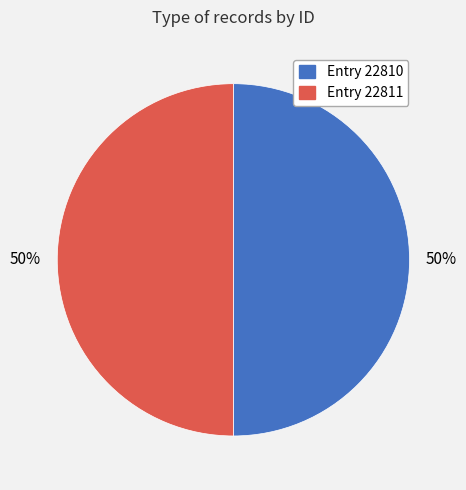

The Entry 22811 slice represents 43% of the pie. True or false?

False